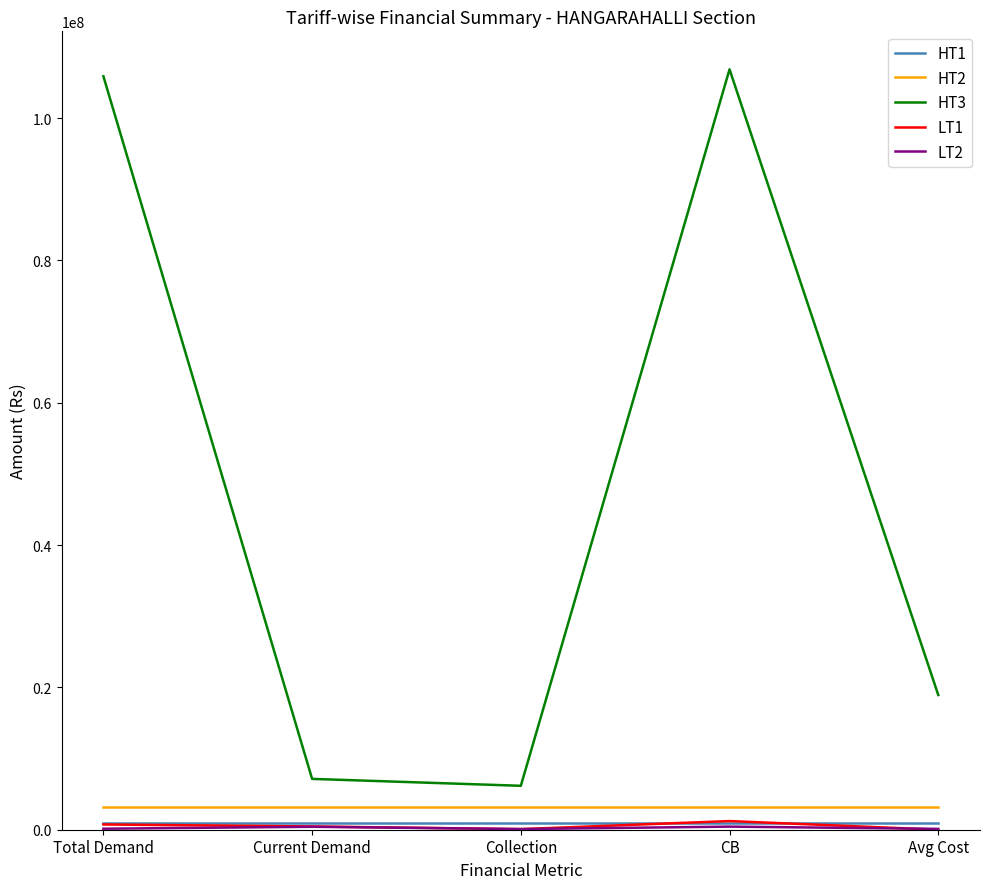

Read the HT2 value at Collection.

3207777.0